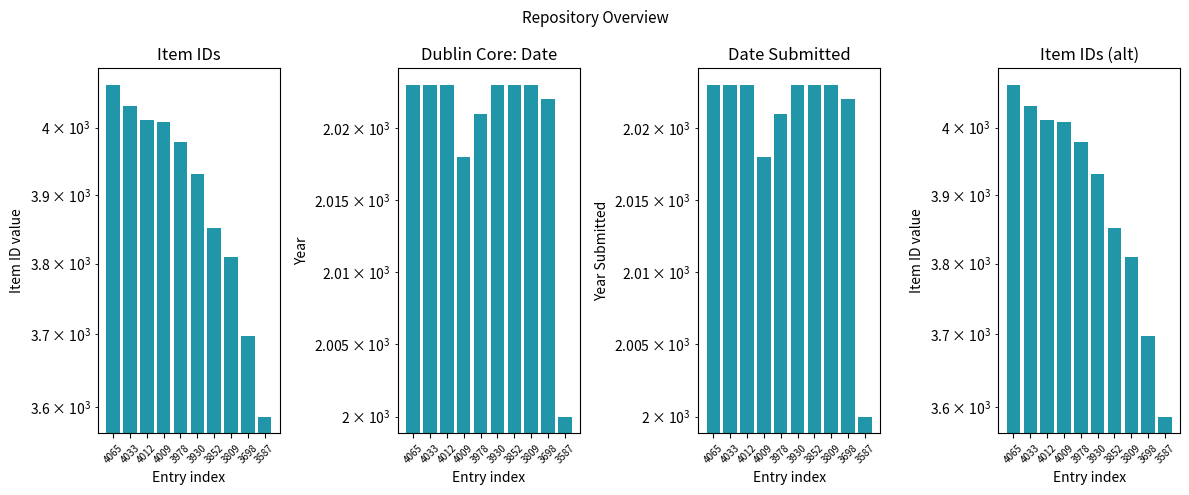

What is the sum of the Submitted Years values at 4065 and 4009?

4041